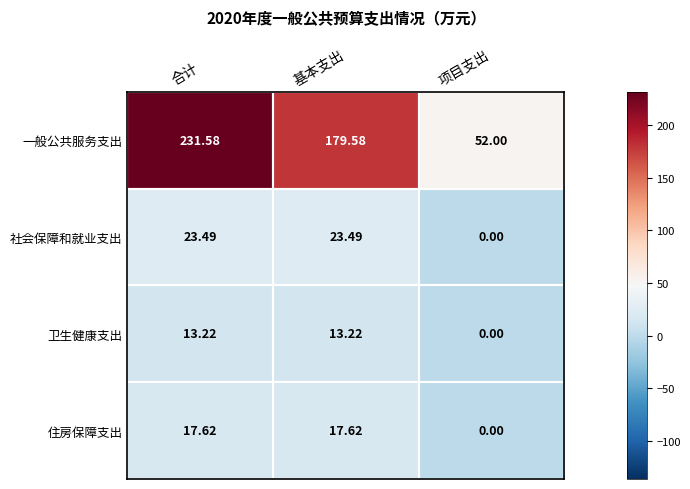

At which label is 一般公共服务支出 closest to 141?

基本支出